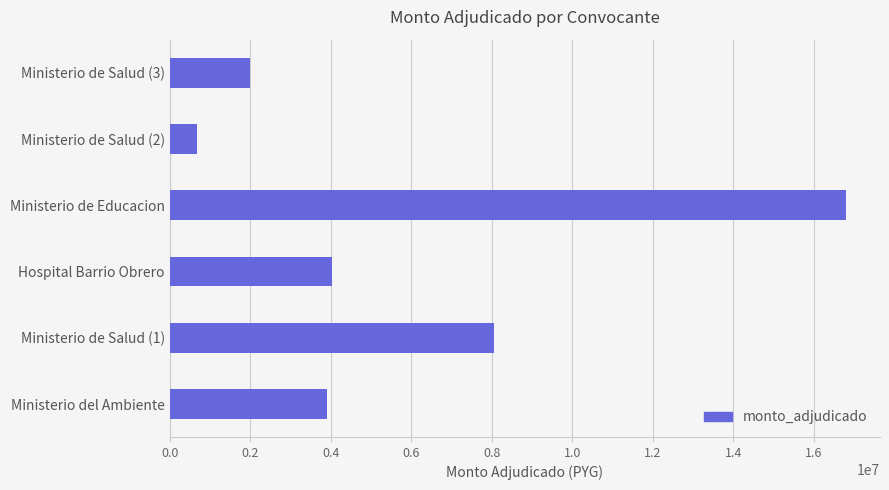

Is it true that the value at Ministerio de Educacion is 24336456?

False